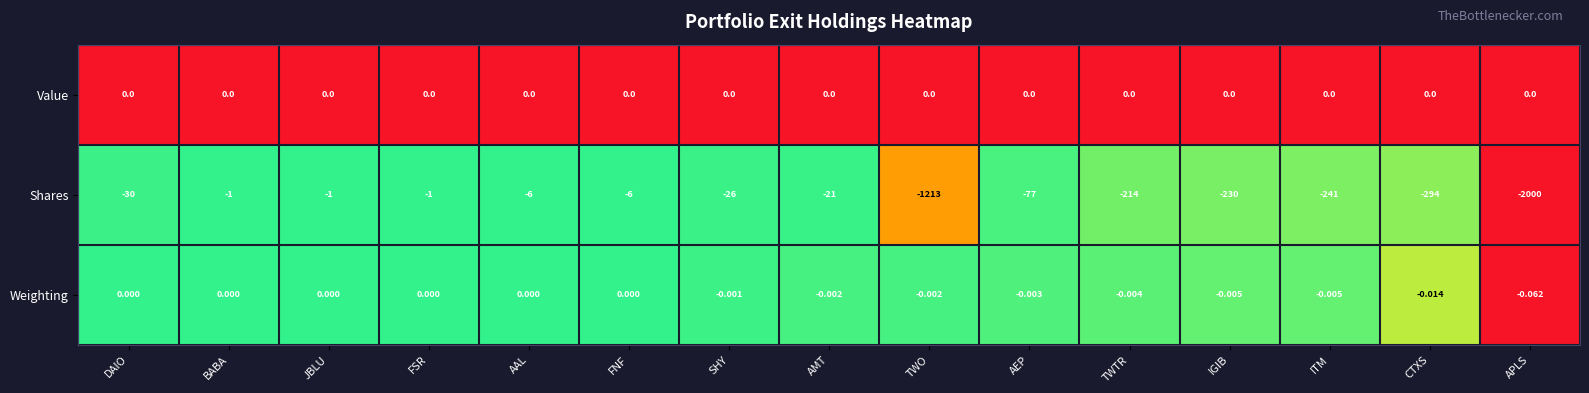

Which series has the largest total across all categories?

Value